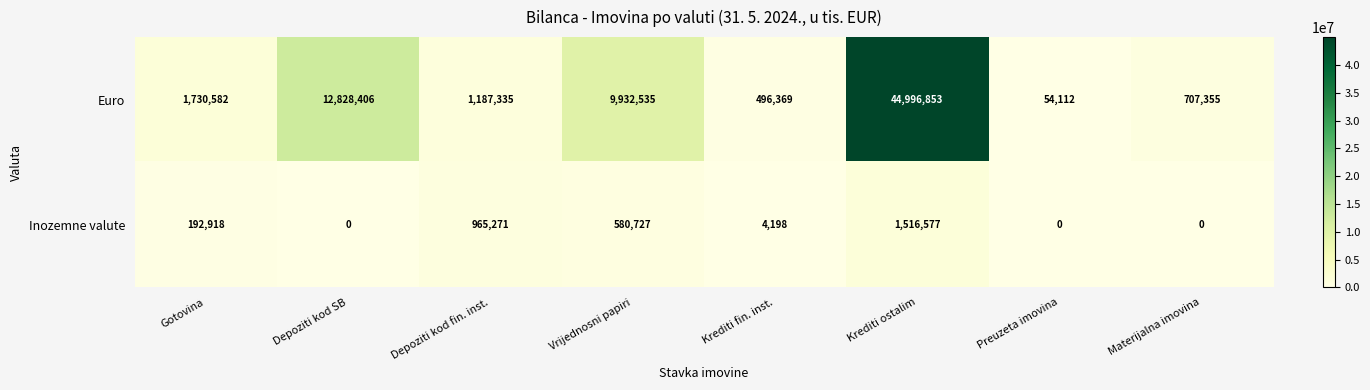

How many positive values does the Inozemne valute series have?

5